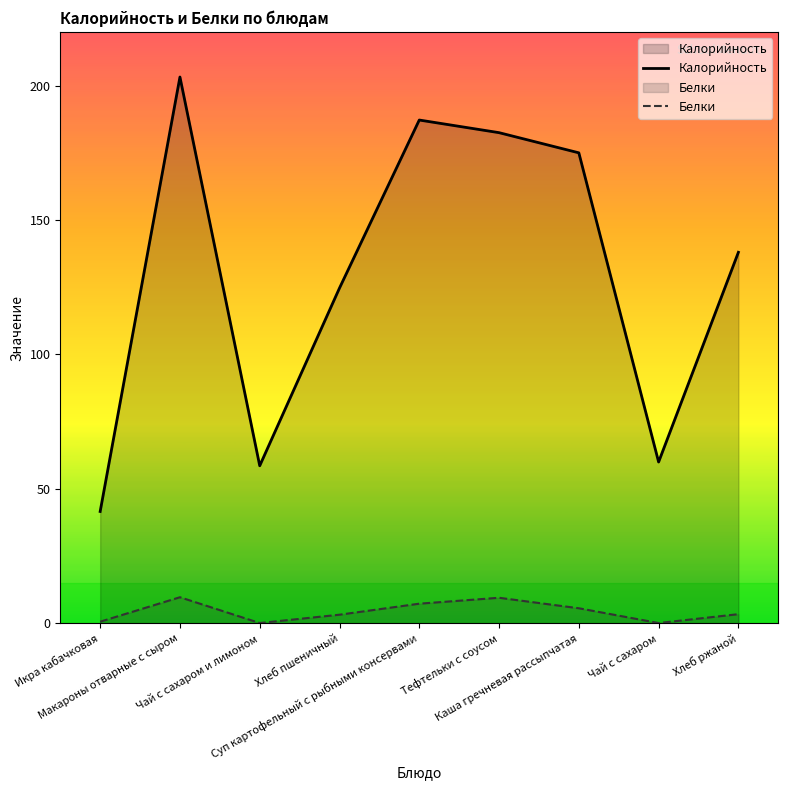

Does the chart display data point markers on the line(s)?

No